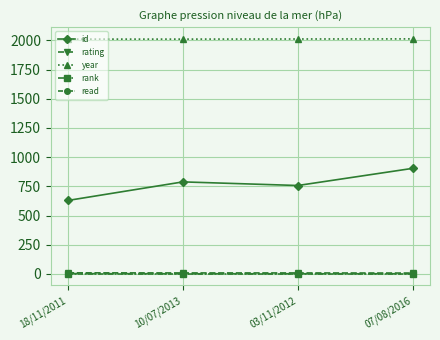

What is the lowest value of the rank series?

1